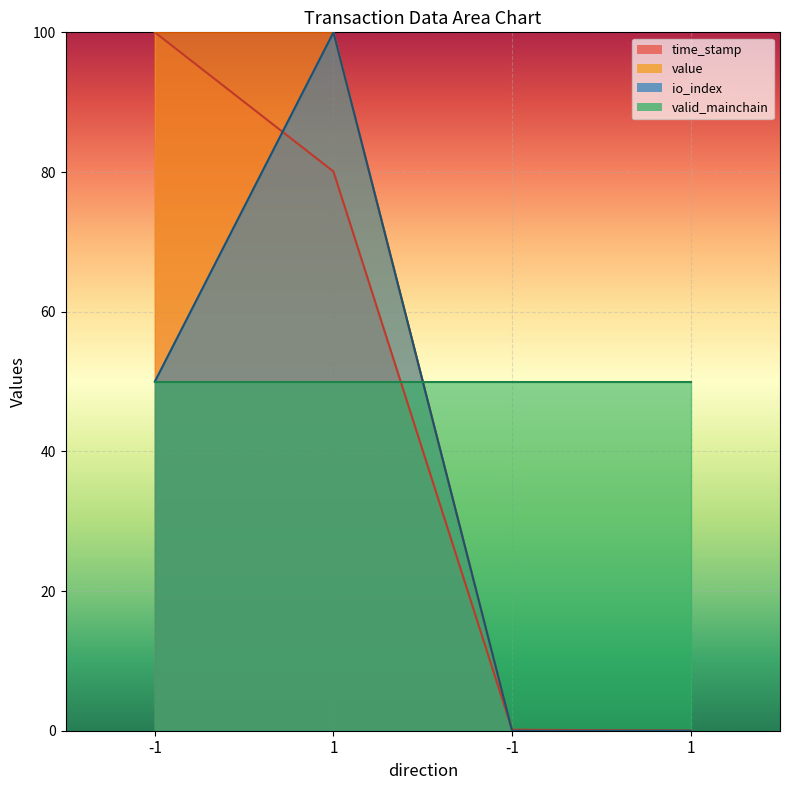

What is the spread (max minus min) of values at -1?

50.0